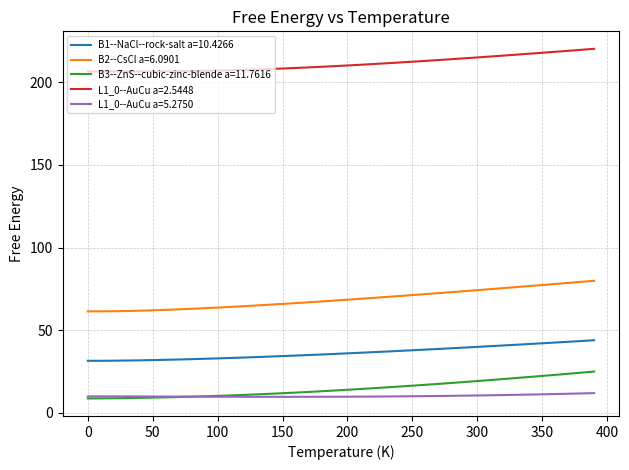

What is the minimum value shown in the chart?

8.6